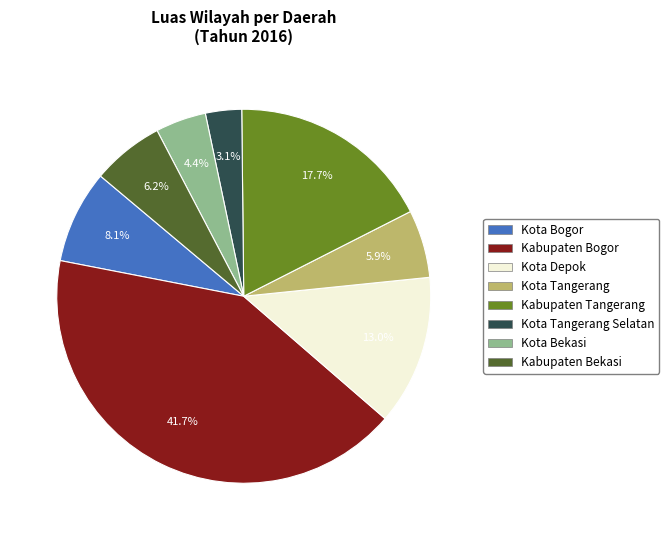

The Kabupaten Bekasi slice represents 6% of the pie. True or false?

True